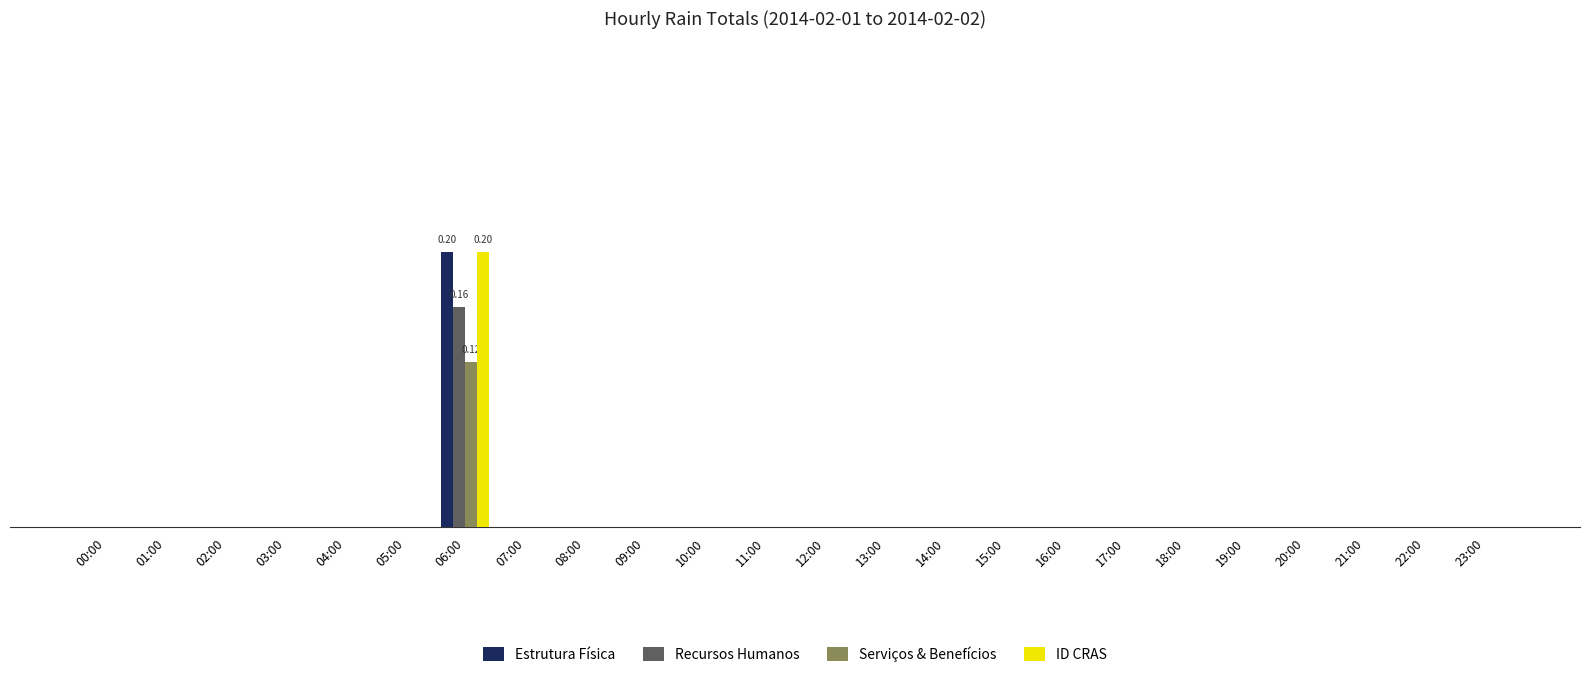

Does the chart contain stacked bars?

No